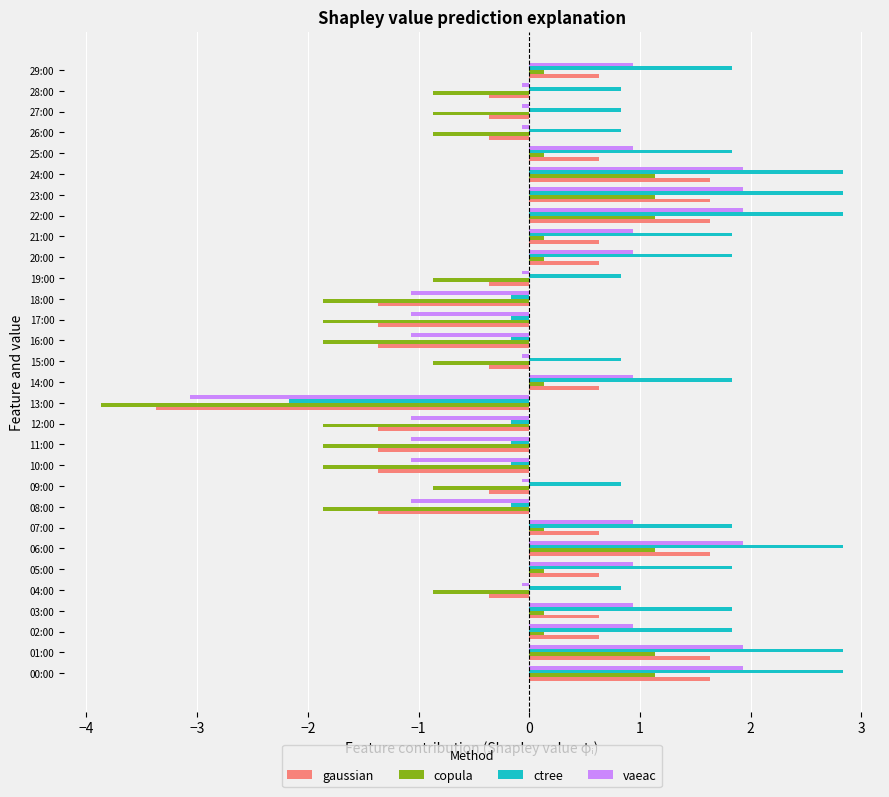

What is the average value of the vaeac series?

0.3